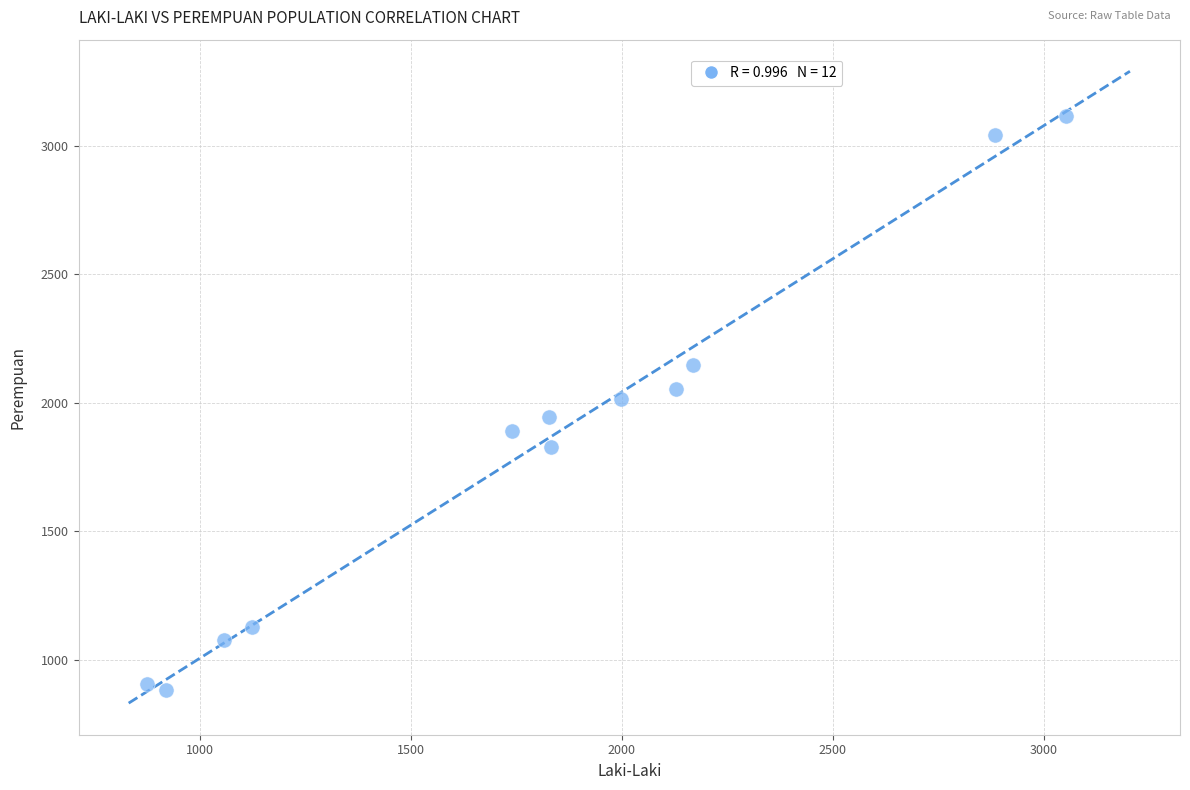

What is the average Y value?

1836